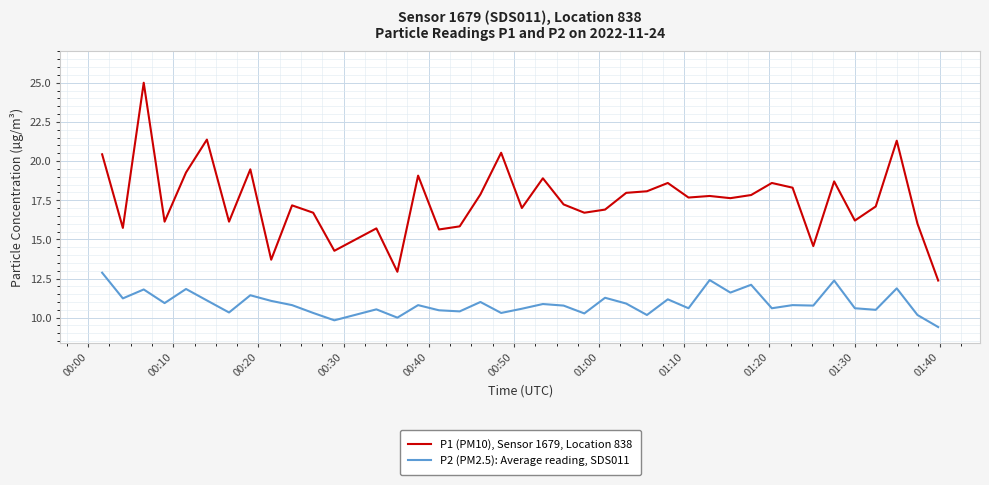

Rank the series by their maximum value, from highest to lowest.

P1 (PM10), Sensor 1679, Location 838, P2 (PM2.5): Average reading, SDS011